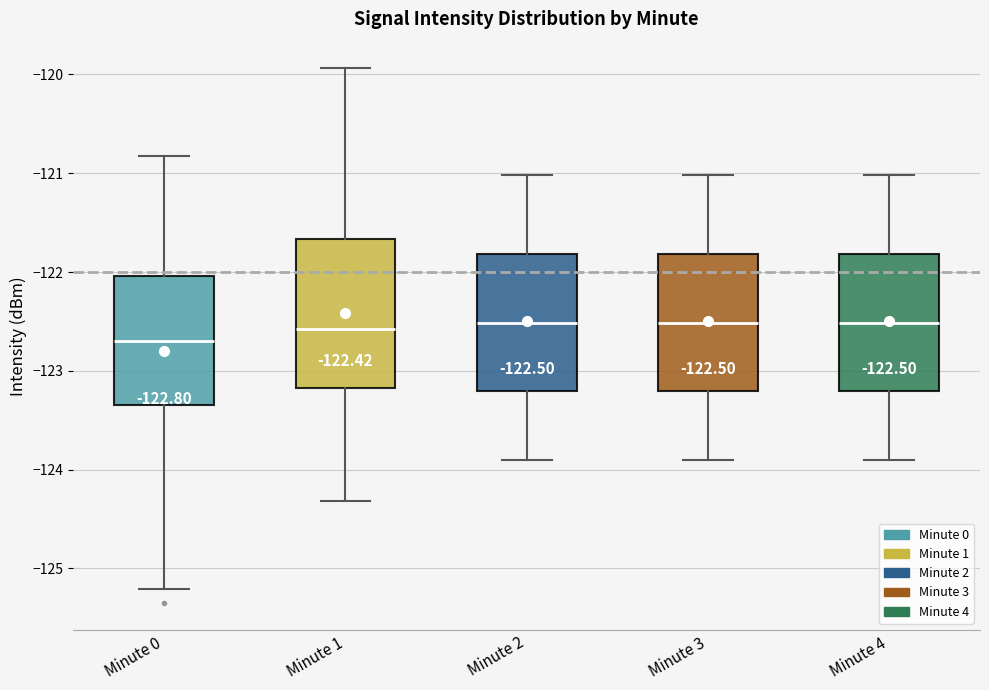

Which box is the tallest, from its lower edge to its upper edge?

Minute 1